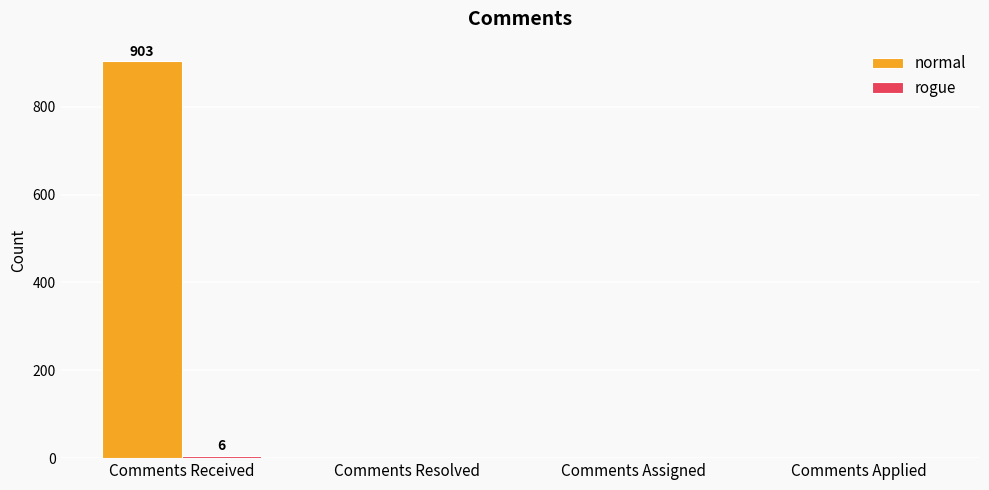

True or false: normal has a value of -344 at Comments Assigned.

False